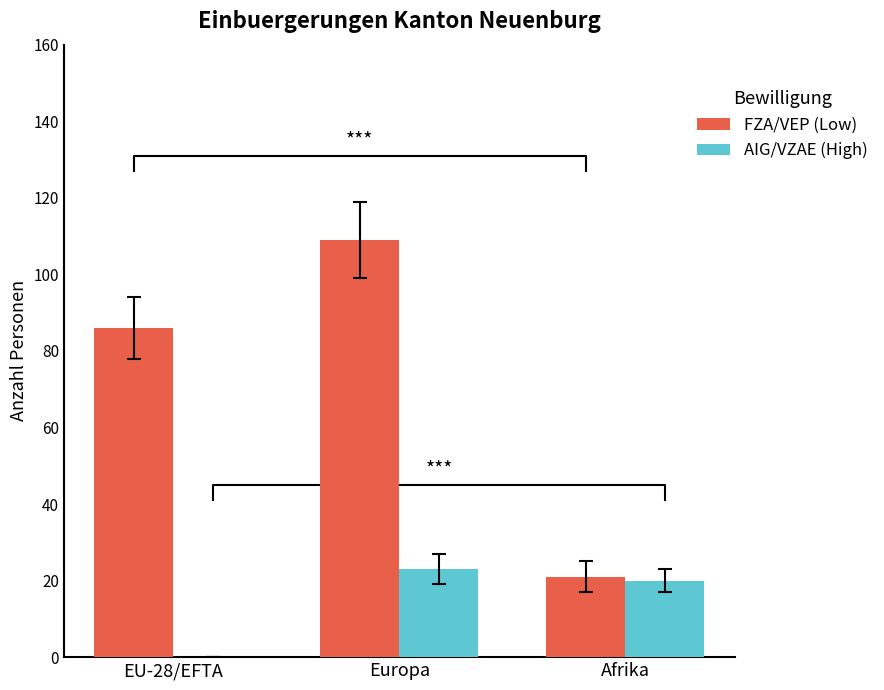

How many data points in AIG/VZAE (High) are less than 20?

1